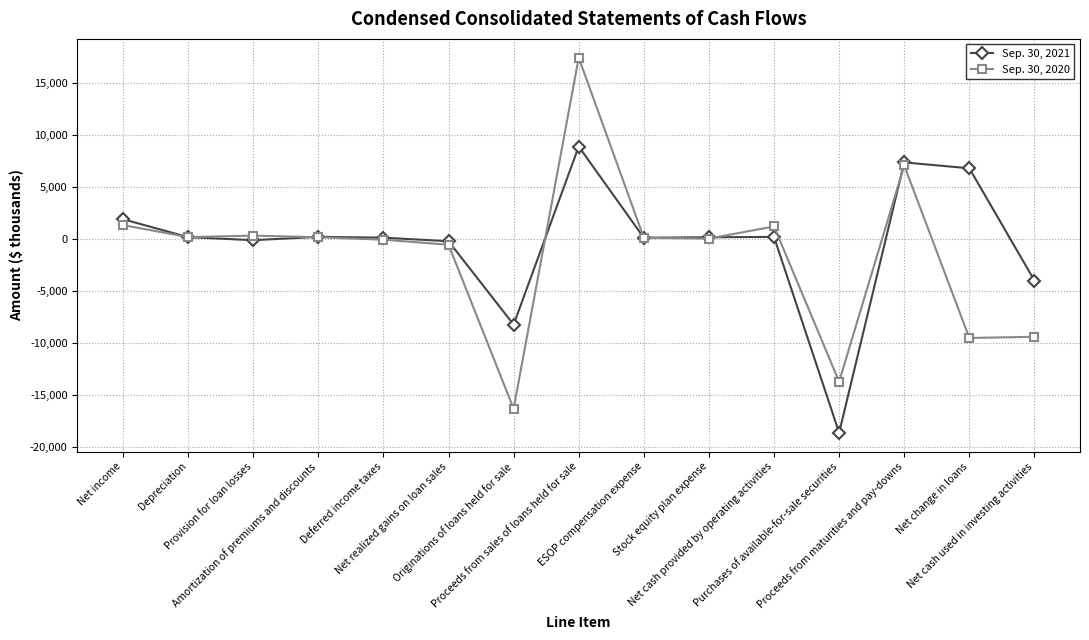

At which label is Sep. 30, 2021 closest to -4889?

Net cash used in investing activities